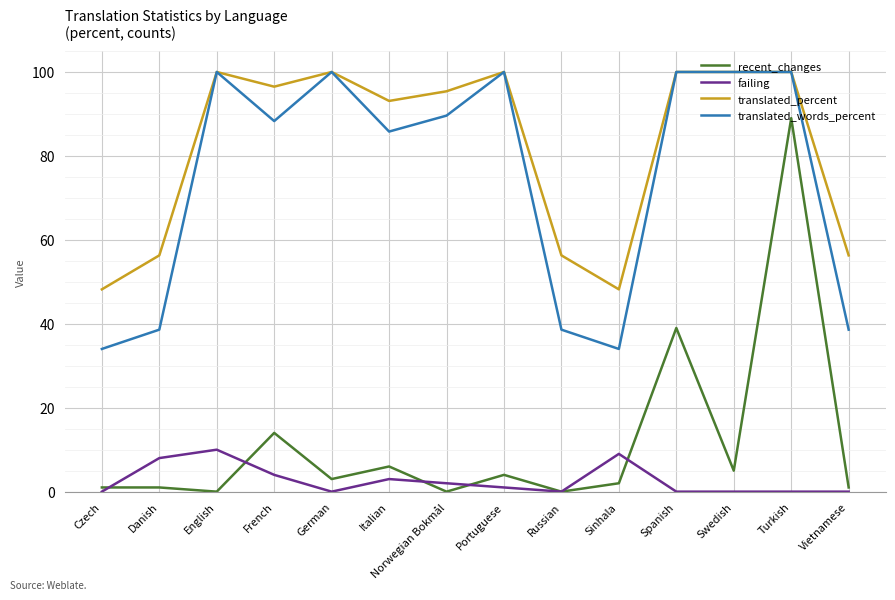

What position from the right is Russian?

6